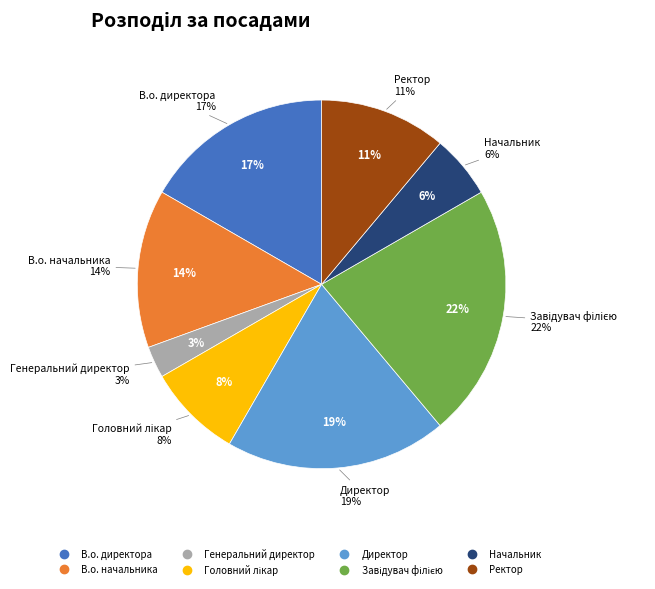

To the nearest percent, what is the difference between the largest and smallest slice percentages?

19%